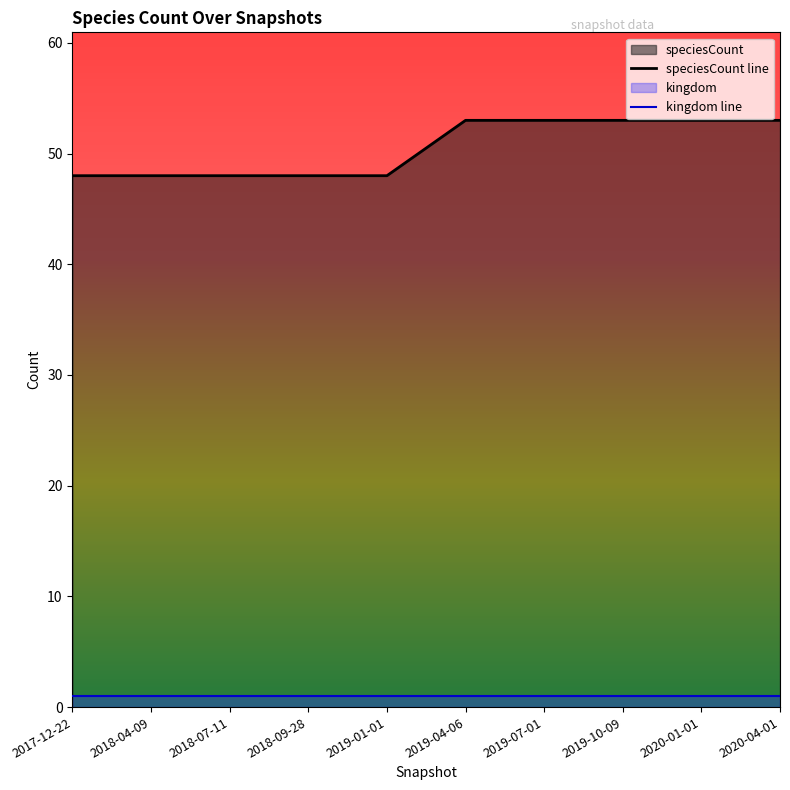

At which category is the sum across all series the highest?

2019-04-06